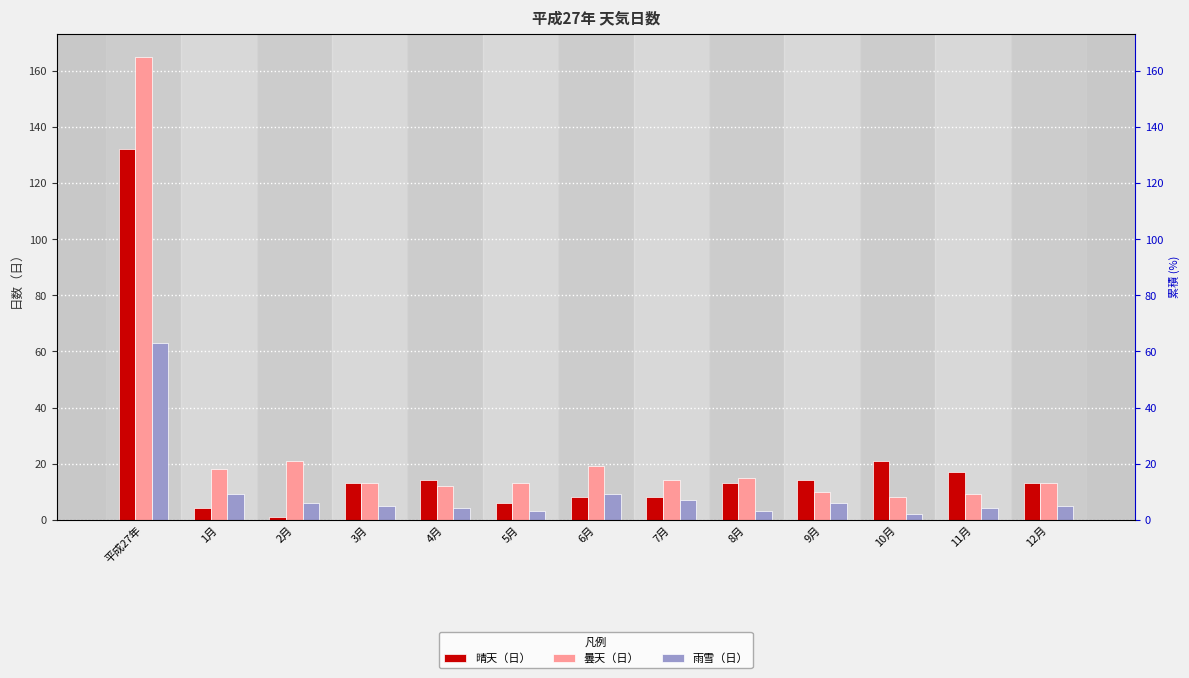

At which label does 雨雪（日） reach its peak?

平成27年